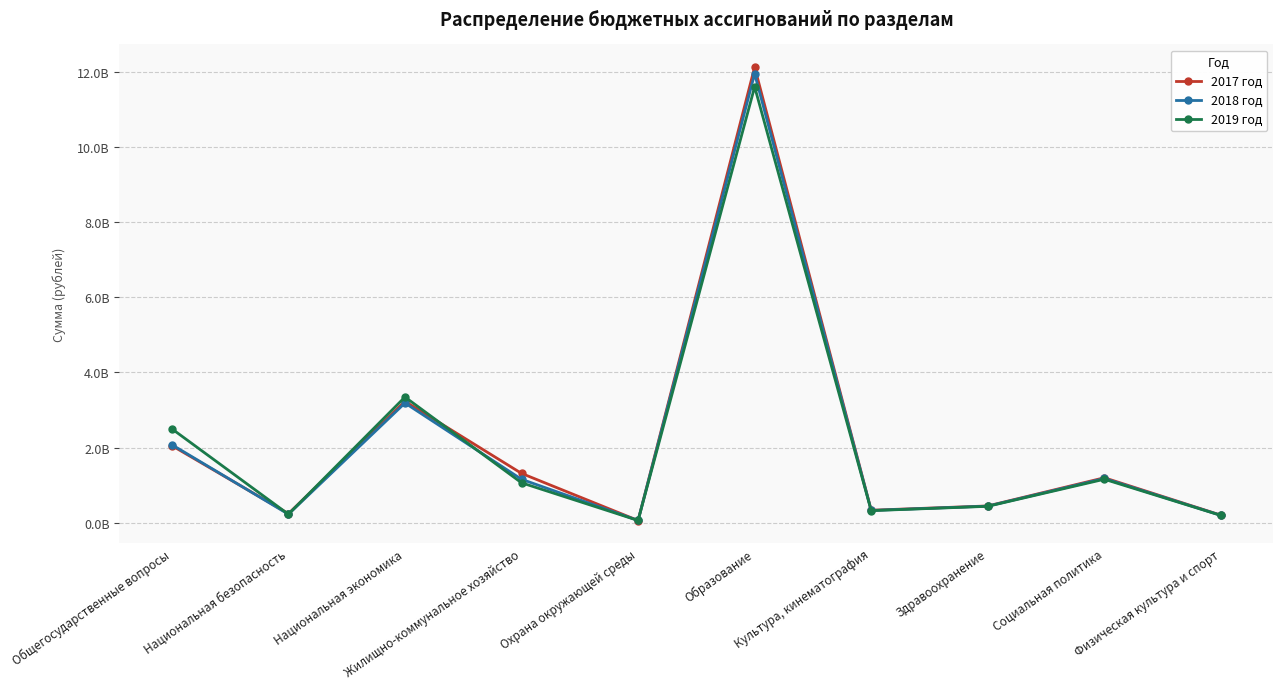

Between Общегосударственные вопросы and Физическая культура и спорт, which is larger?

Общегосударственные вопросы